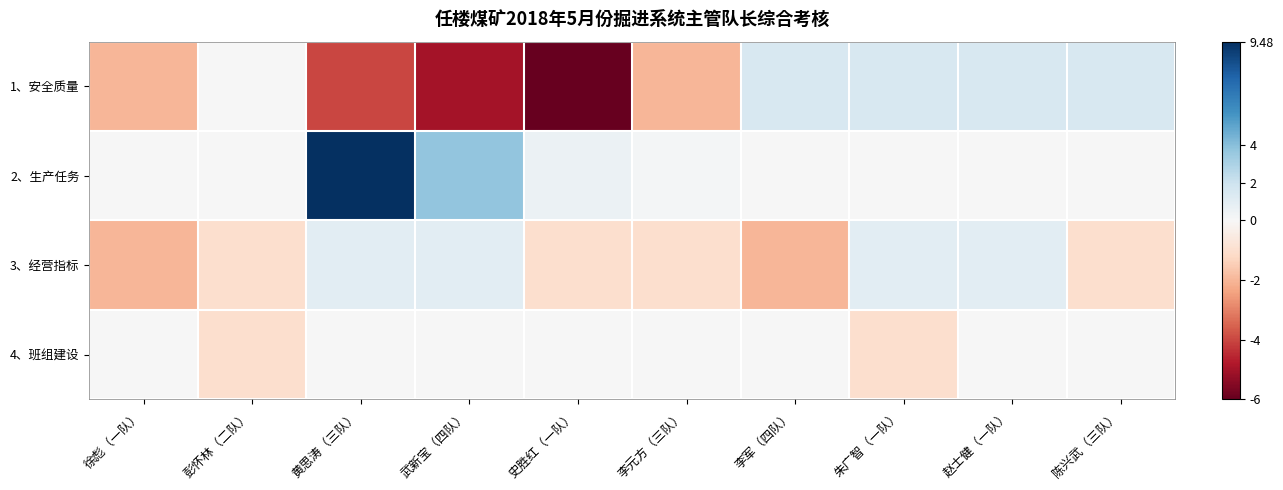

What is the spread (max minus min) of values at 徐彪（一队）?

2.0